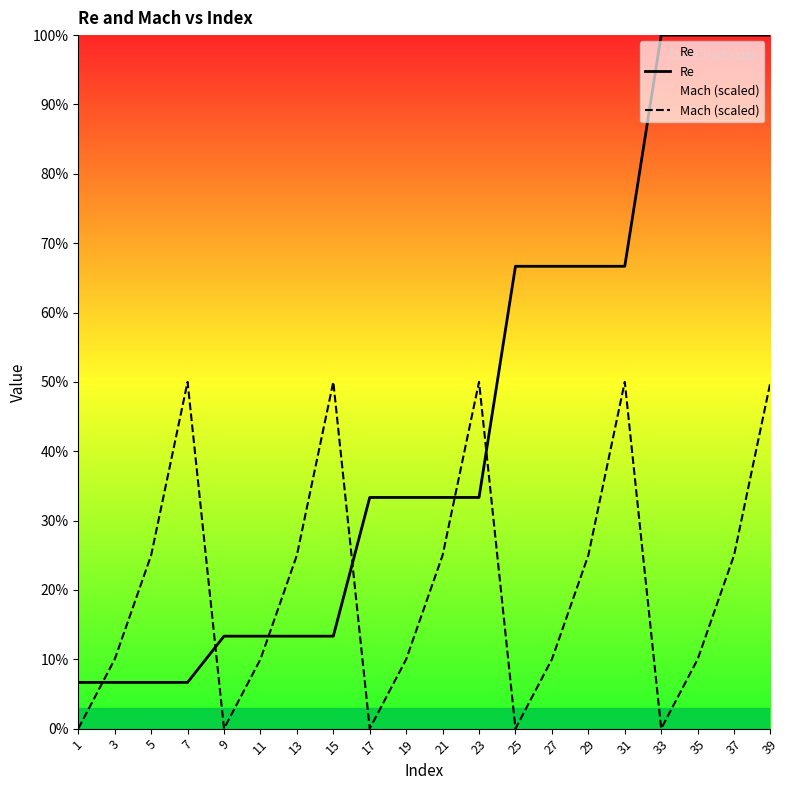

What is the value of the Re point at the 5th from the left?

100000